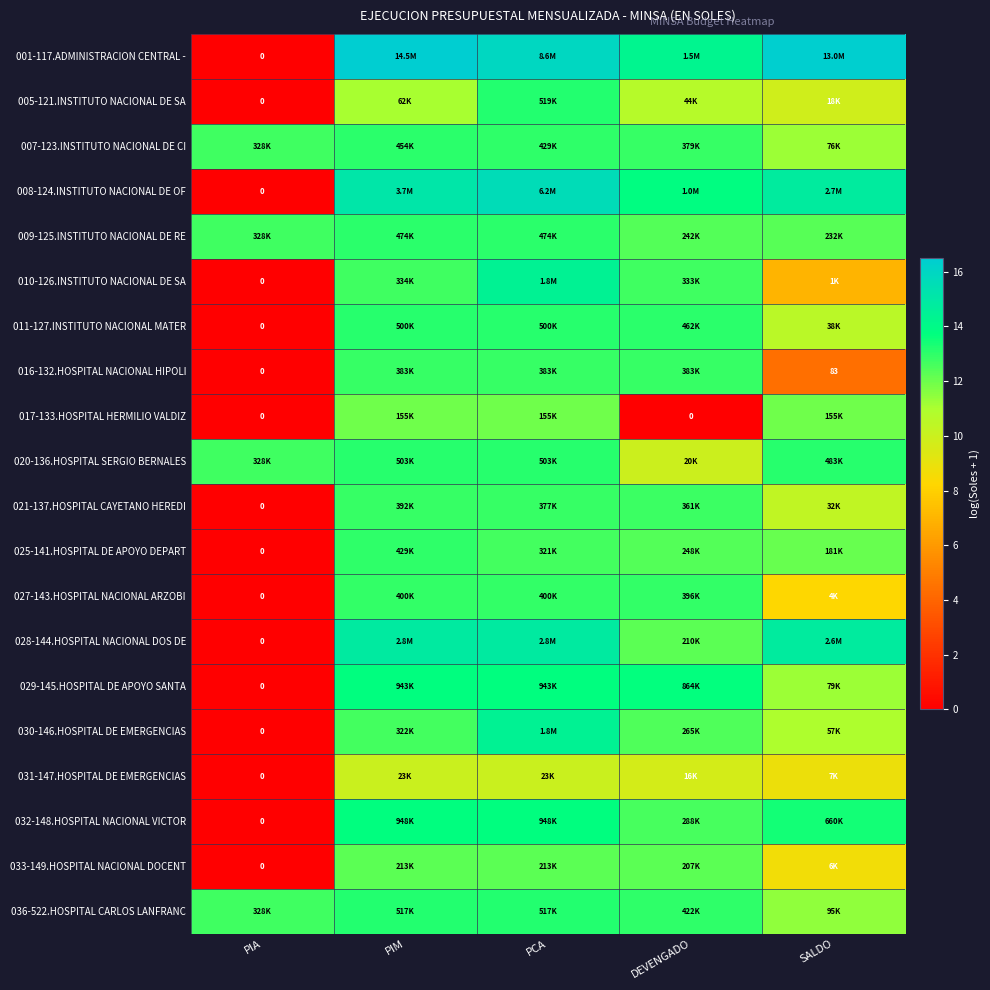

Count the number of categories in the chart.

5